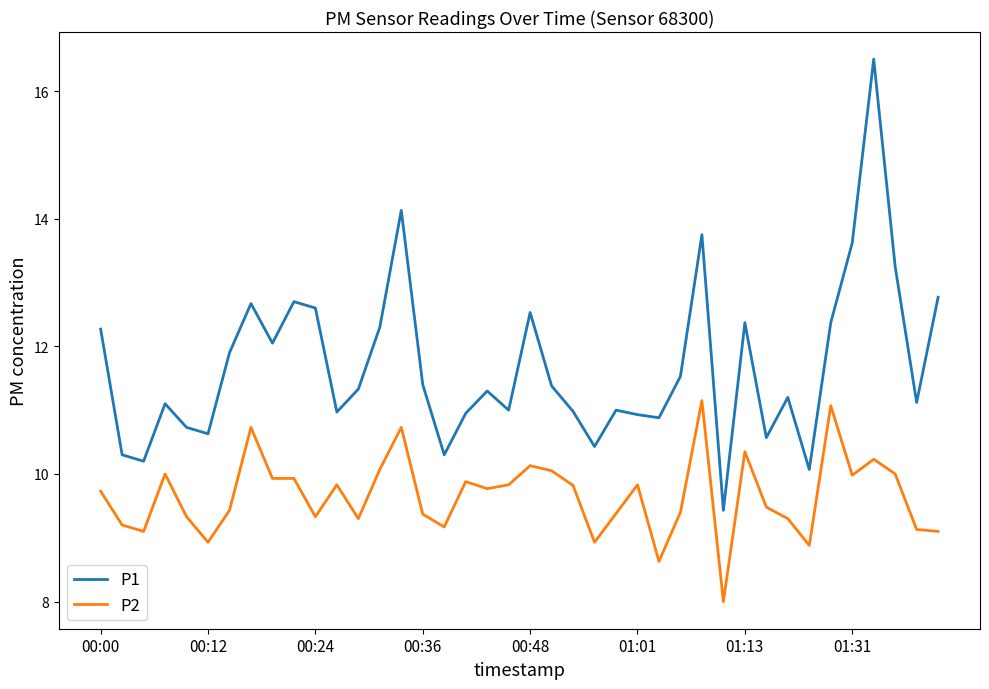

Count the number of data series in this chart.

2